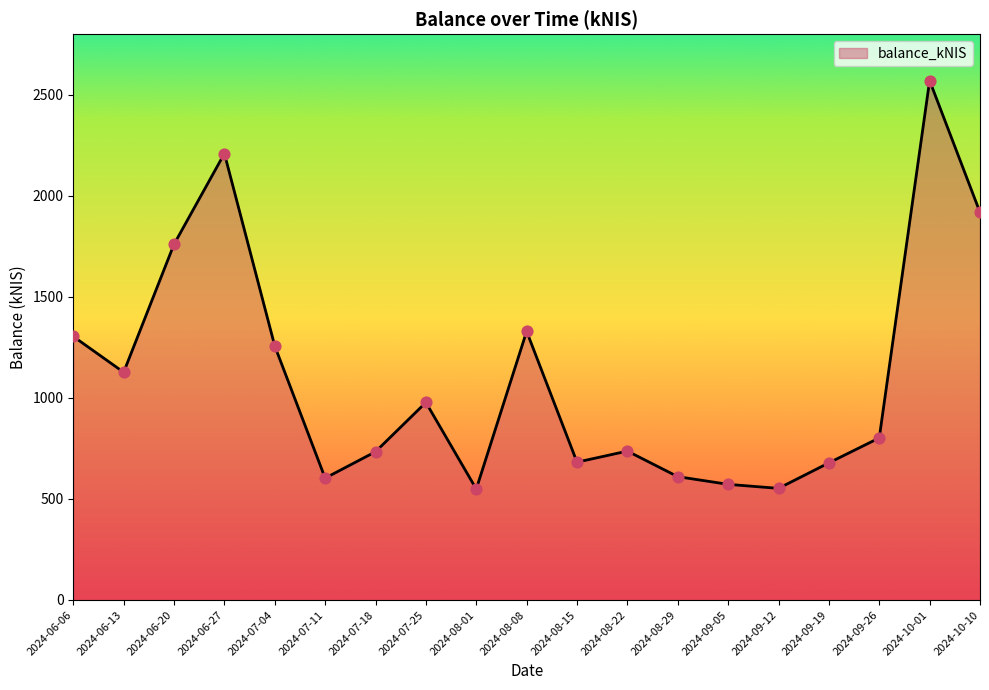

What is the change in value from 2024-07-18 to 2024-09-12?

-181.4